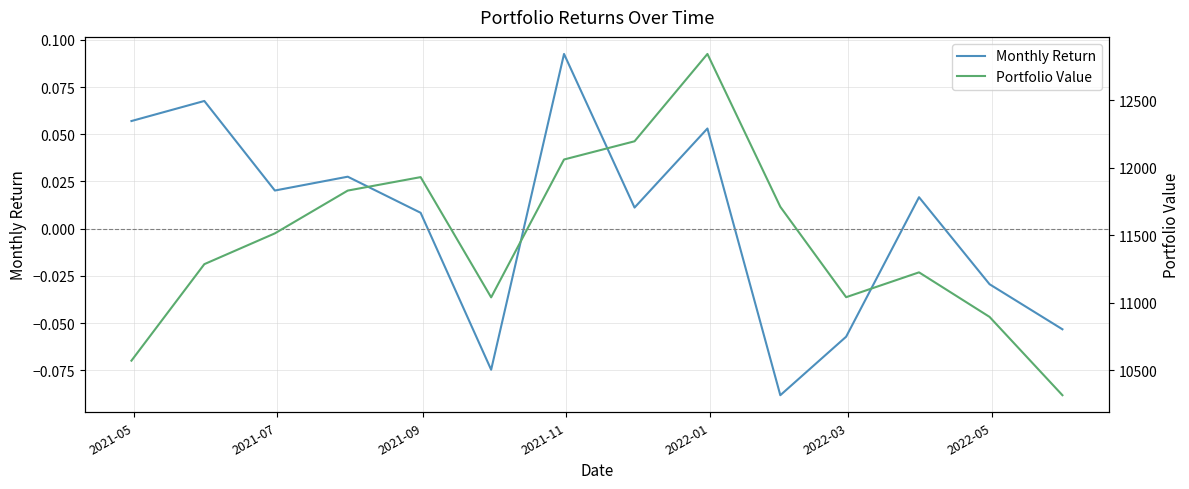

Reading left to right, extract all data points from this chart.

Monthly Return: 0.1	0.1	0.0	0.0	0.0	-0.1	0.1	0.0	0.1	-0.1	-0.1	0.0	-0.0	-0.1
Portfolio Value: 10569.9	11284.5	11512.5	11829.4	11929.0	11038.6	12059.6	12194.4	12841.1	11709.3	11039.9	11223.9	10894.0	10314.0